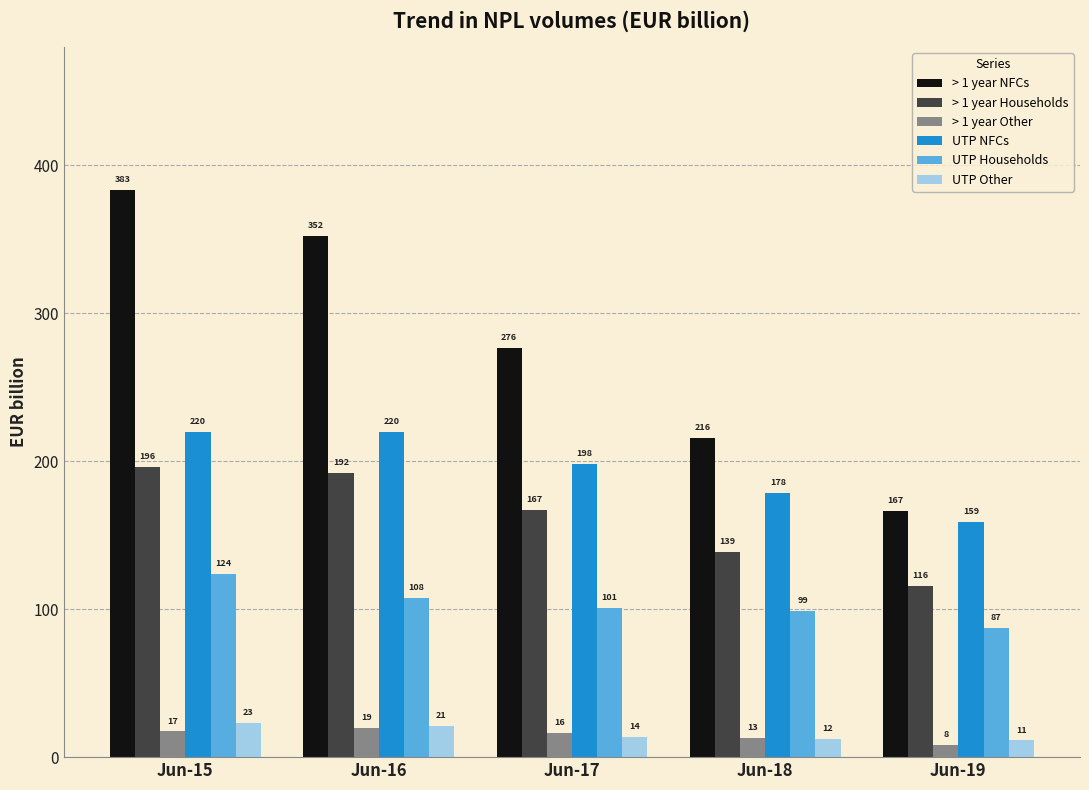

Rank the series at Jun-18 from highest to lowest value.

> 1 year NFCs, UTP NFCs, > 1 year Households, UTP Households, > 1 year Other, UTP Other